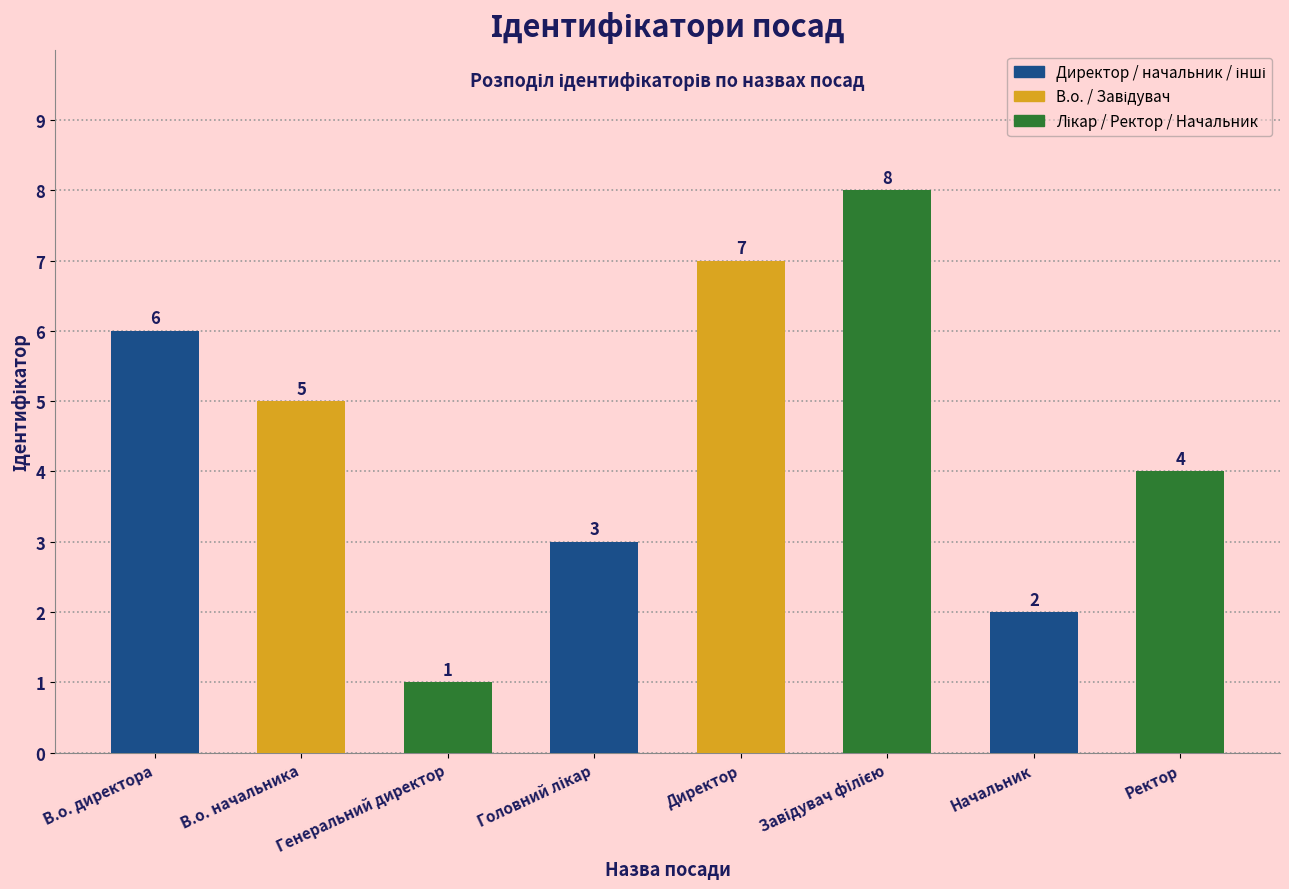

What is the greatest value displayed?

8